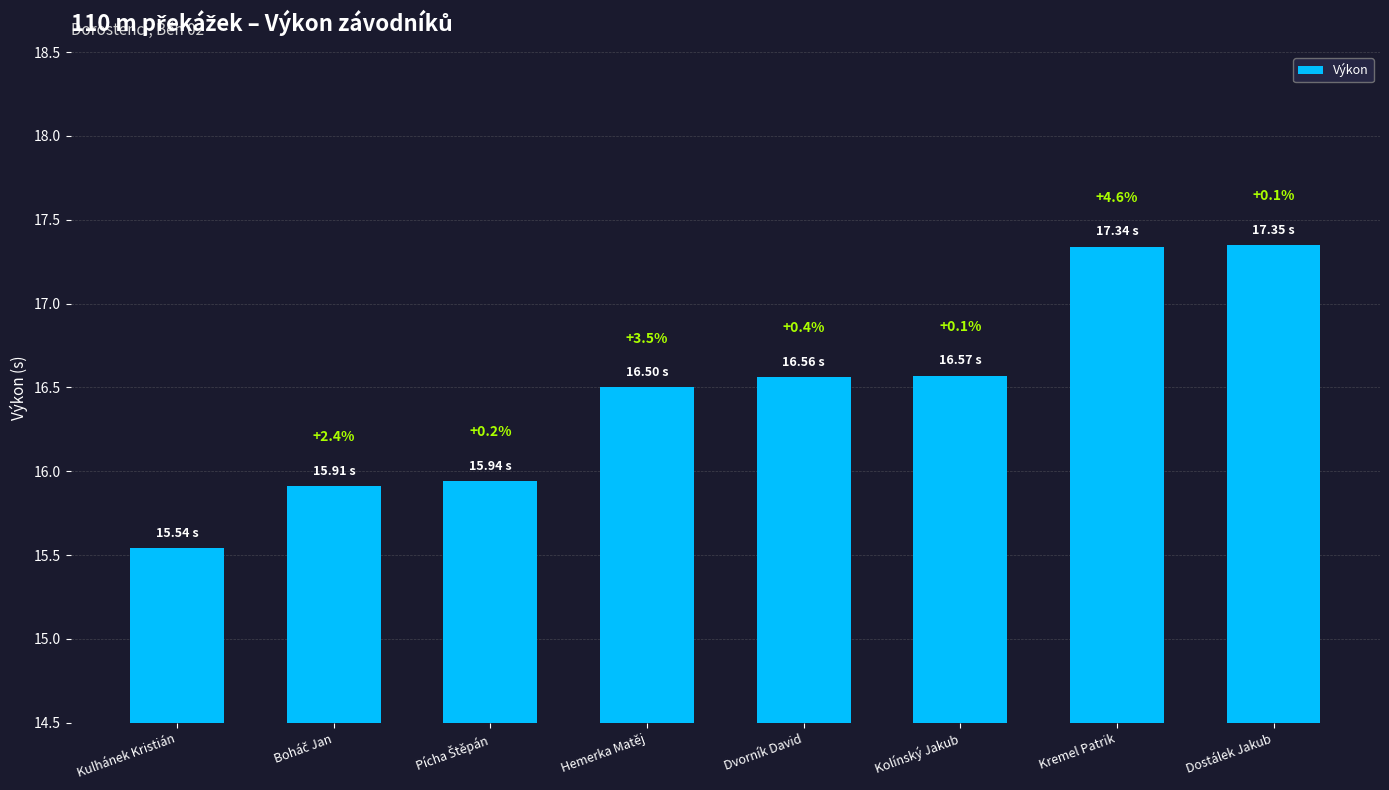

Where does the data first go above 16?

Hemerka Matěj